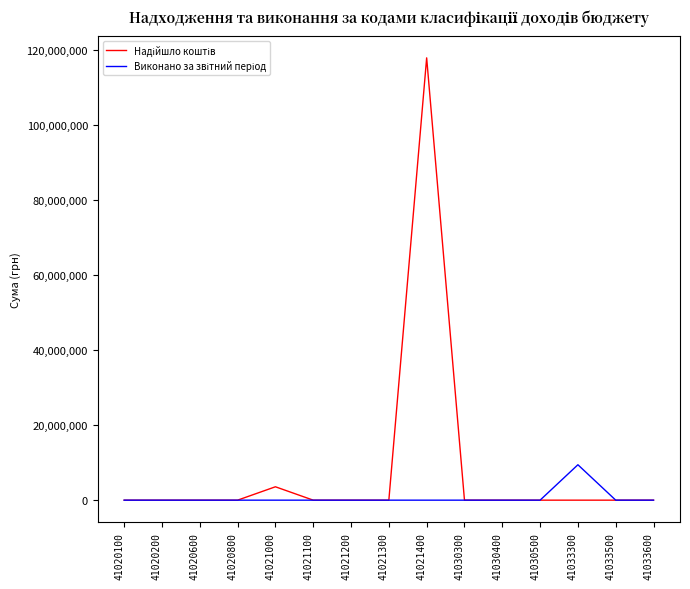

At how many categories does at least one series exceed 83279495?

1